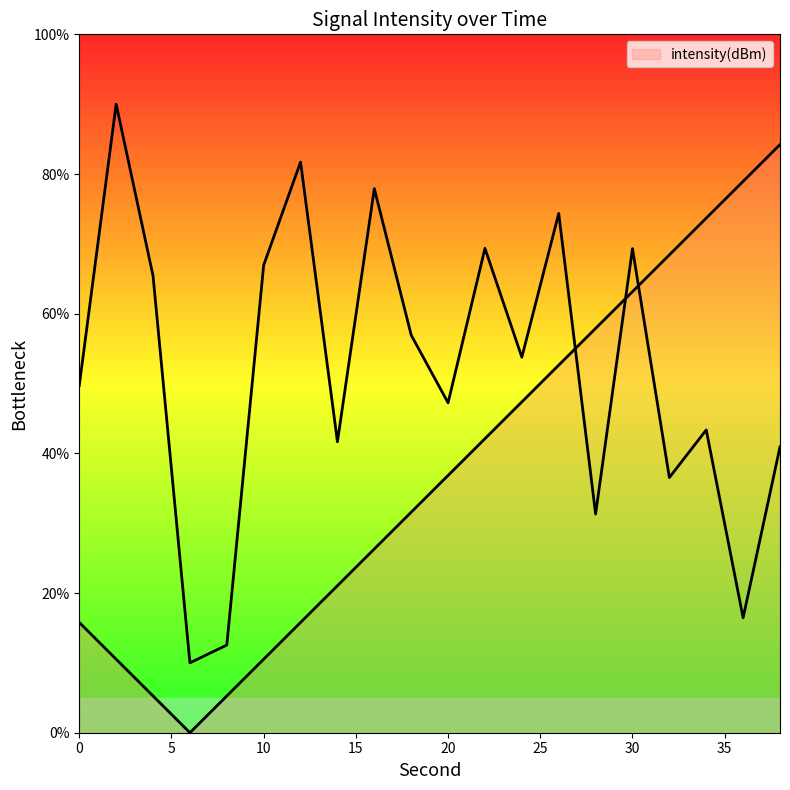

What is the maximum value shown in the chart?

90.0